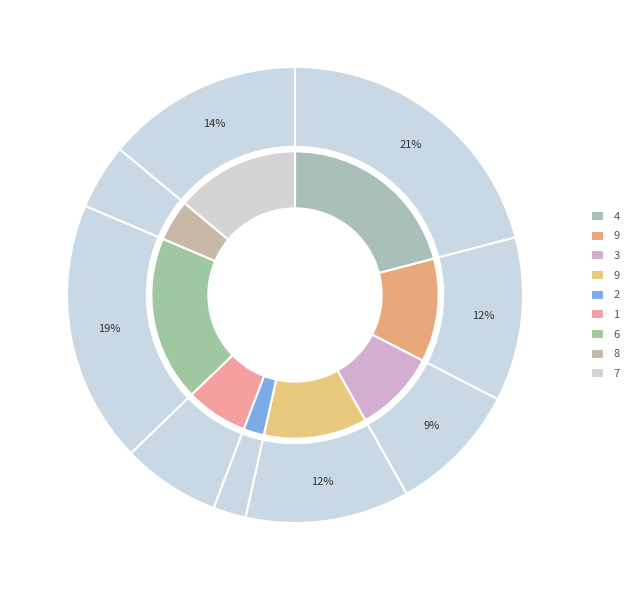

To the nearest percent, what is the difference between the largest and smallest slice percentages?

19%